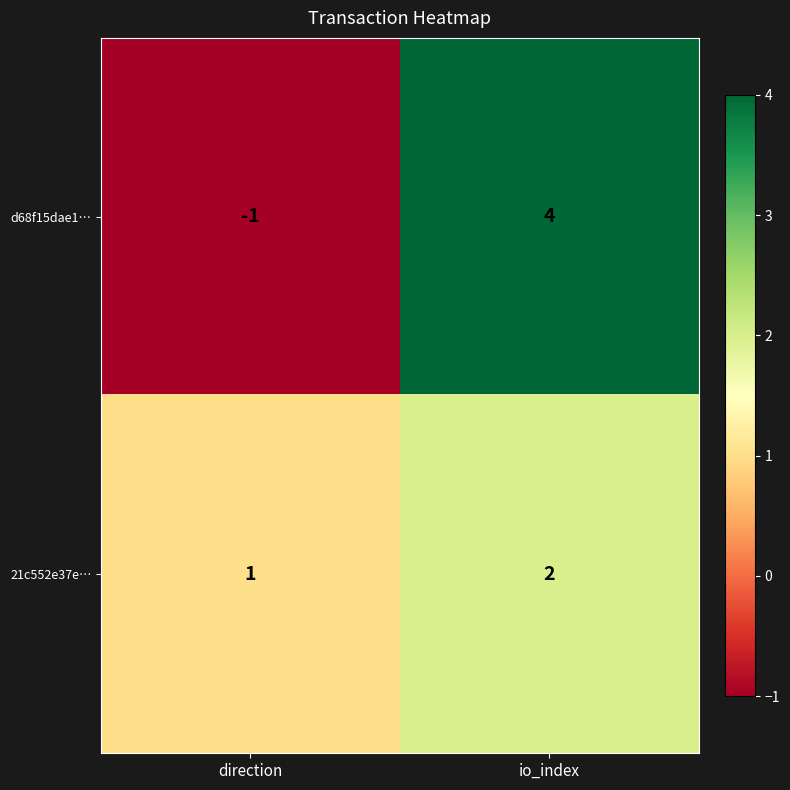

How many negative values does the d68f15dae1… series have?

1